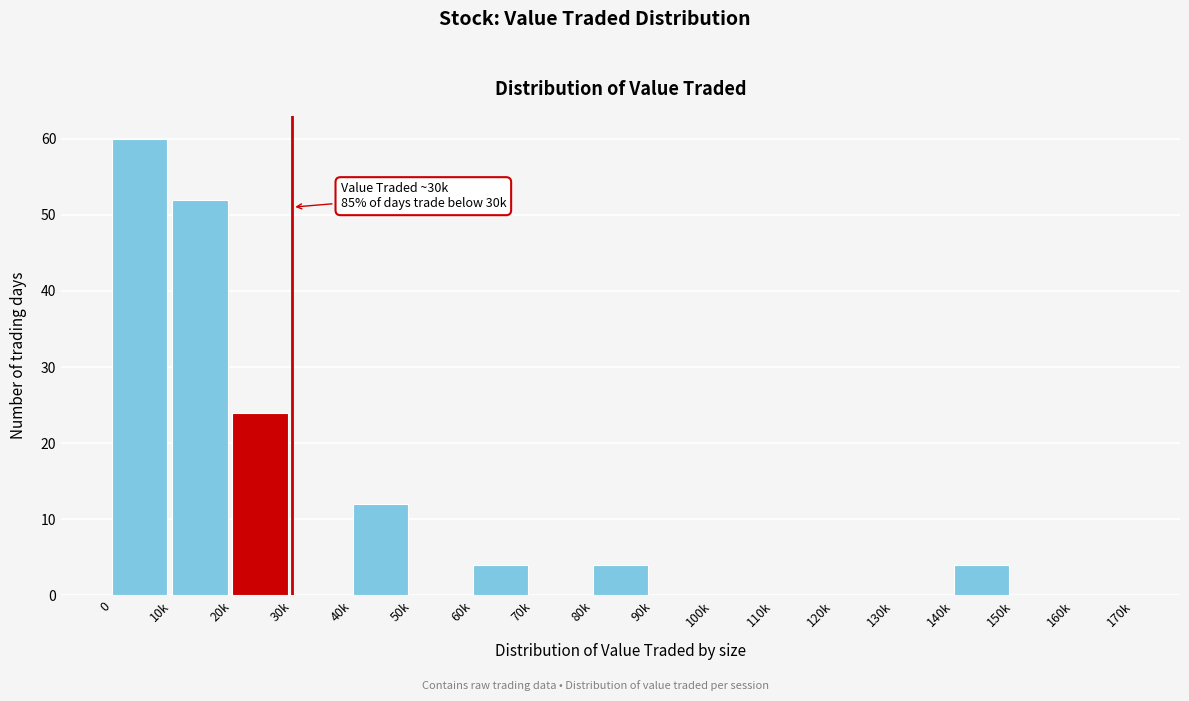

Reading left to right, list all the values displayed in this chart.

0=60	10k=52	20k=24	30k=0	40k=12	50k=0	60k=4	70k=0	80k=4	90k=0	100k=0	110k=0	120k=0	130k=0	140k=4	150k=0	160k=0